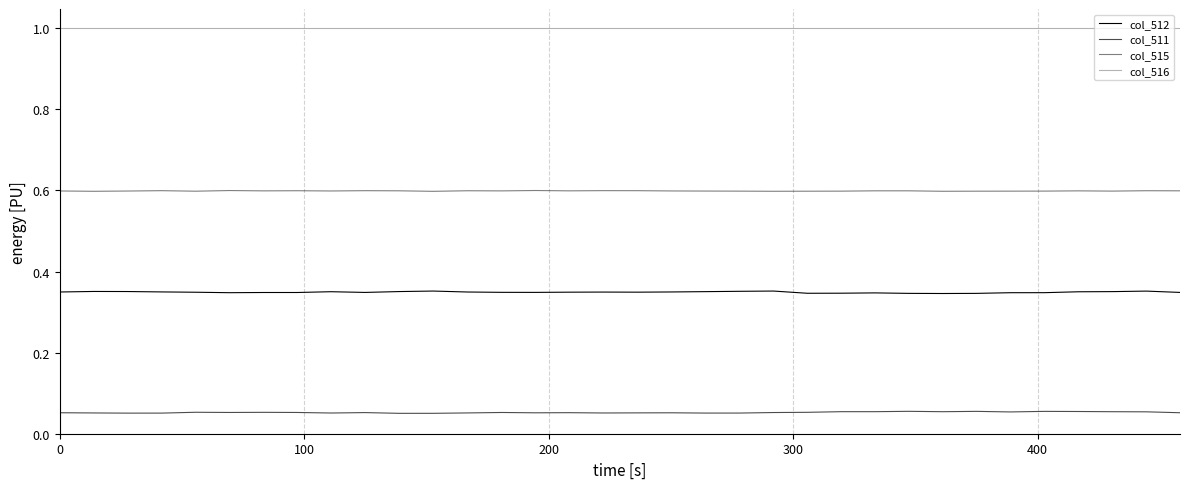

How many lines are shown in the chart?

4